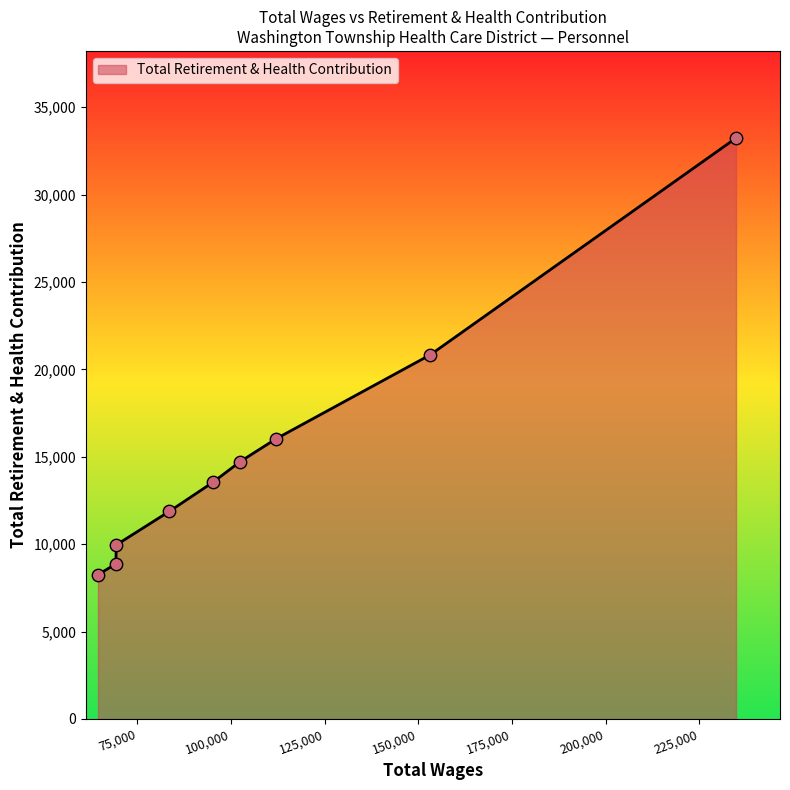

What is the difference between the maximum and minimum values?

24979